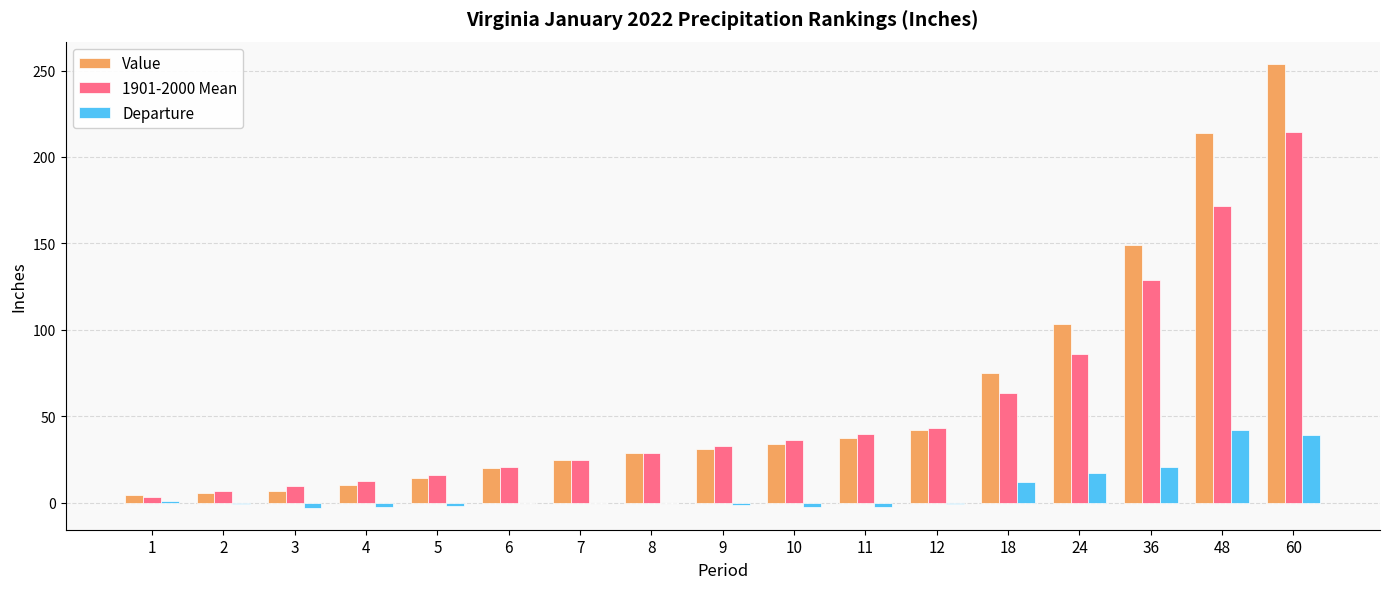

How many data points does each series have?

17